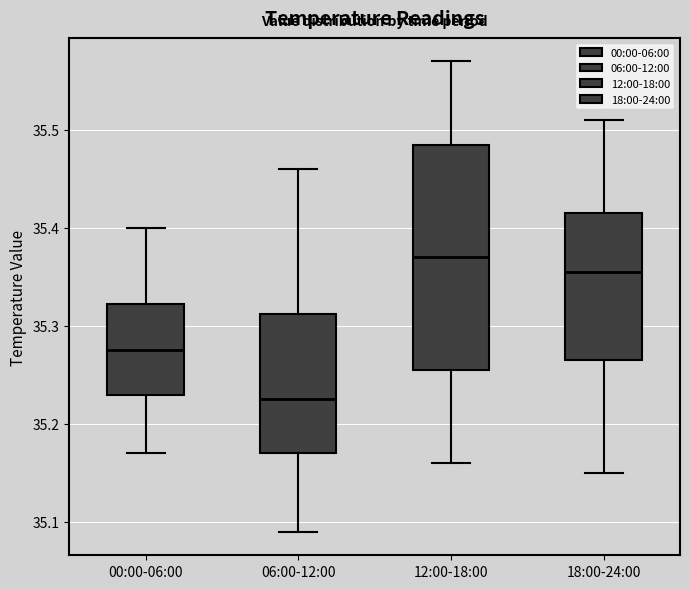

Reading left to right, read every box against the y-axis: the position of its median line, the range the box covers, and the ends of its whiskers. The values are not printed on the chart, so give them approximately, as read against the axis.

00:00-06:00: median 35.28, box 35.23 to 35.32, whiskers 35.17 to 35.40
06:00-12:00: median 35.23, box 35.17 to 35.31, whiskers 35.09 to 35.46
12:00-18:00: median 35.37, box 35.26 to 35.49, whiskers 35.16 to 35.57
18:00-24:00: median 35.36, box 35.27 to 35.42, whiskers 35.15 to 35.51